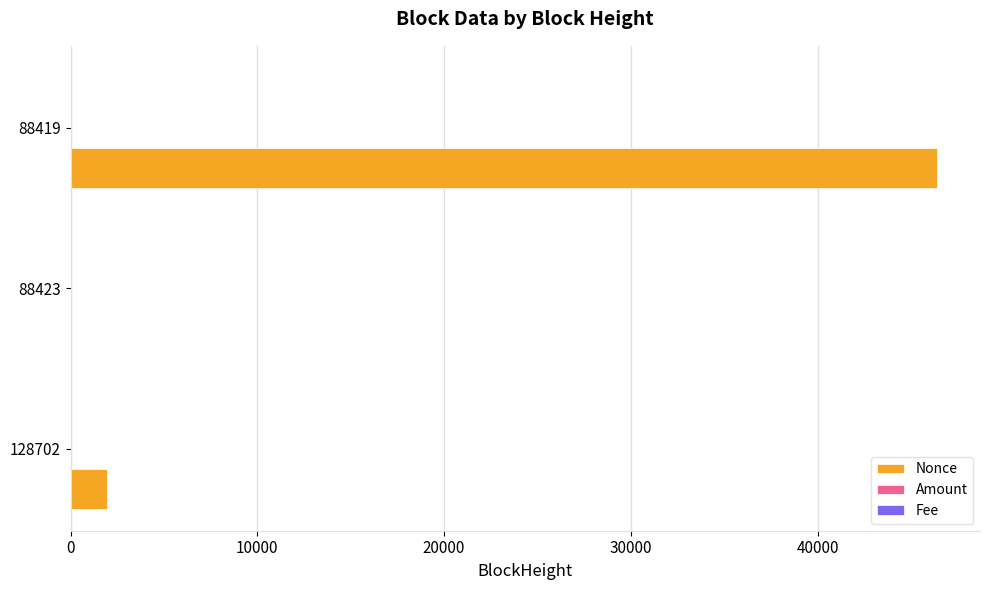

Which series has the largest total across all categories?

Nonce